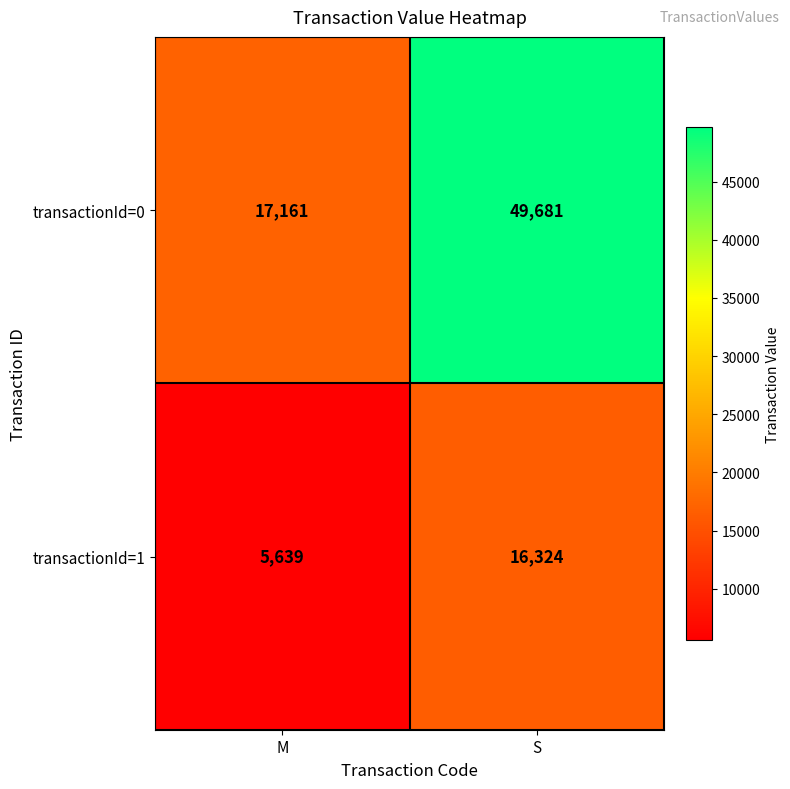

What is the approximate value of transactionId=0 at S, to the nearest 50?

49700